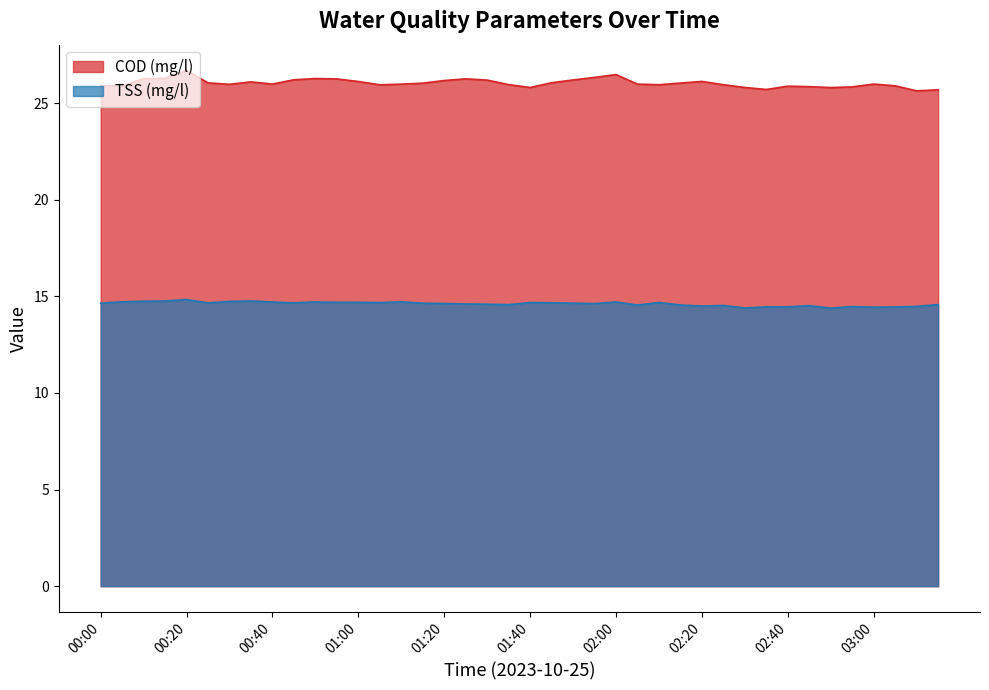

What is the difference between the maximum and minimum values in the COD (mg/l) series?

1.1